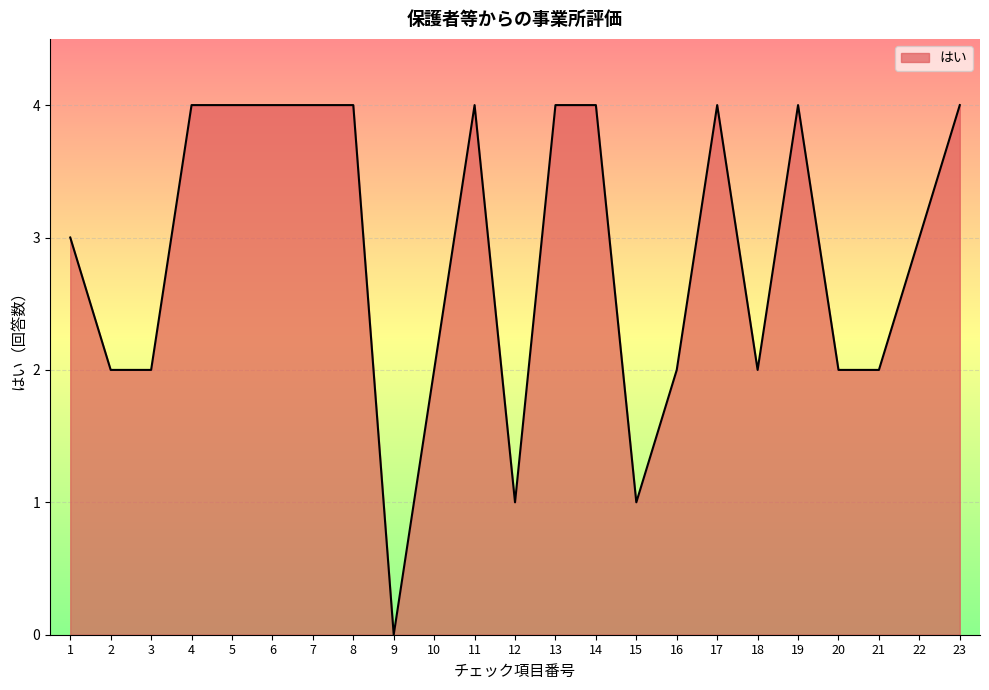

What is the approximate value at 23?

4